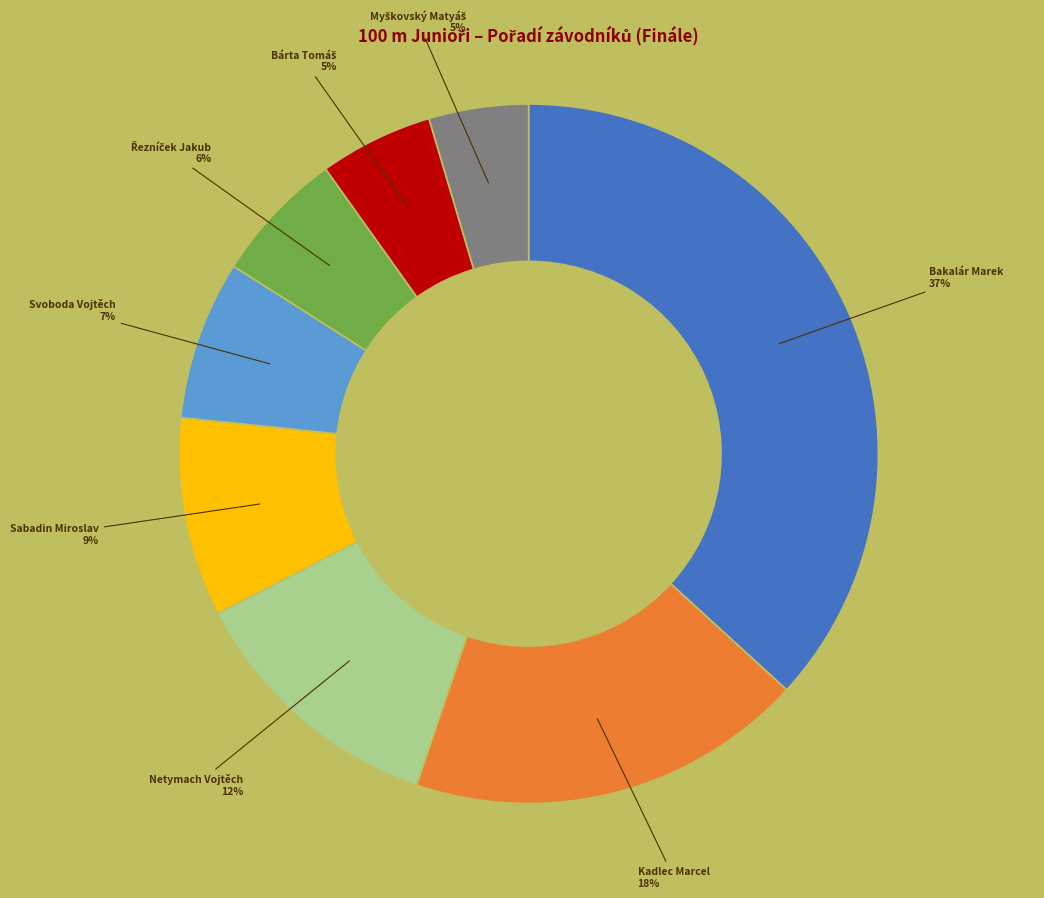

To the nearest percent, what is the difference between the largest and smallest slice percentages?

32%